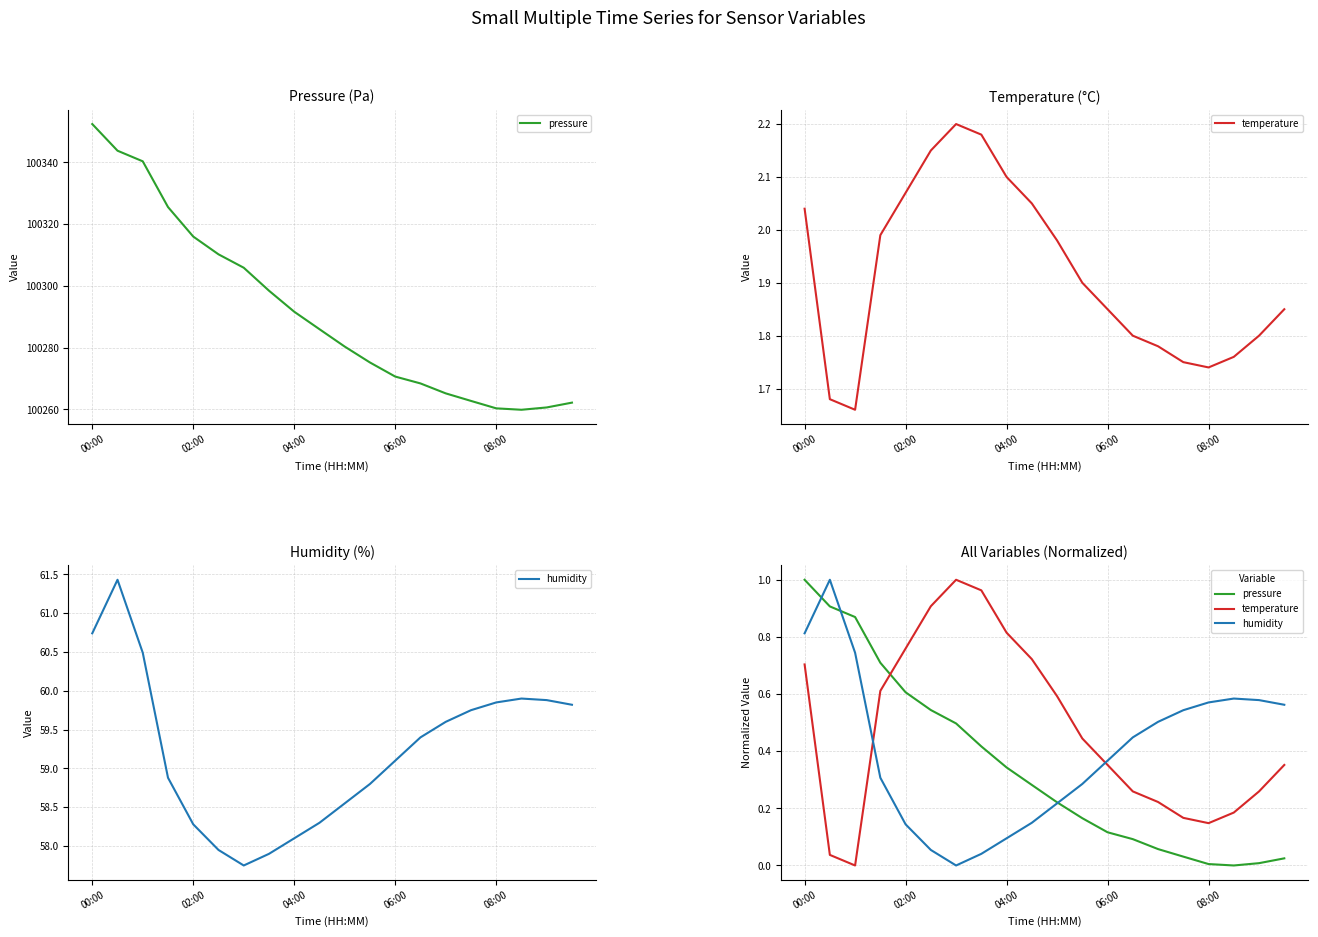

Which series has the largest range (max minus min)?

pressure